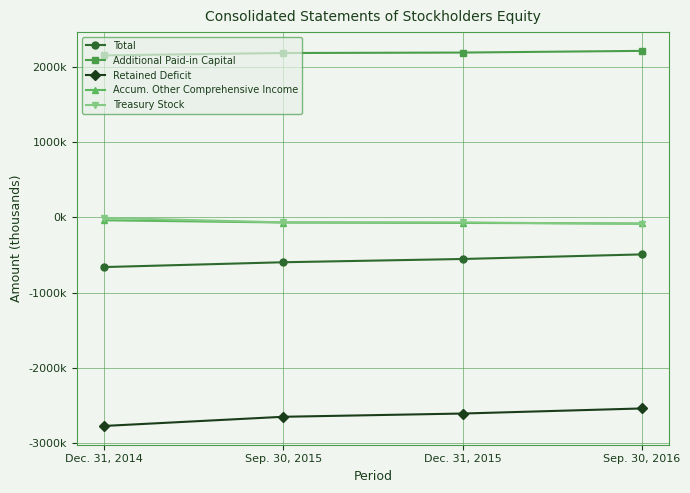

Where is Additional Paid-in Capital nearest to the value 2185779?

Sep. 30, 2015